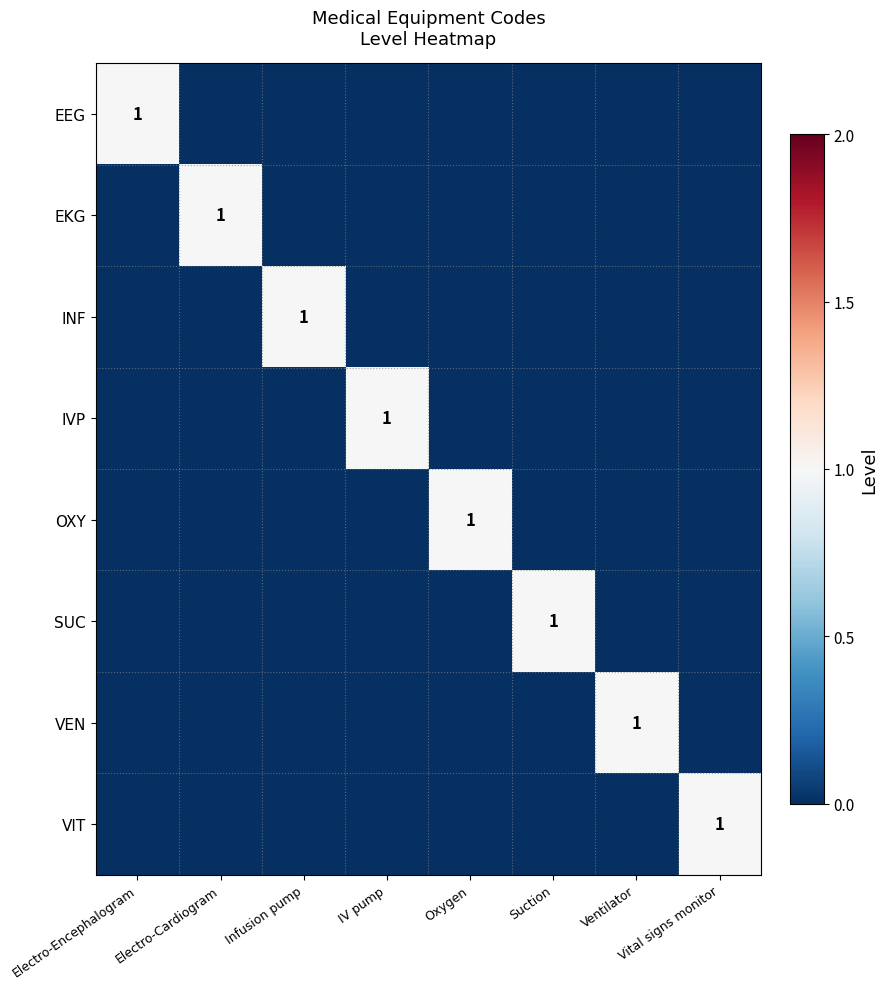

List the labels in order of VIT value, largest first.

Vital signs monitor, Electro-Encephalogram, Electro-Cardiogram, Infusion pump, IV pump, Oxygen, Suction, Ventilator